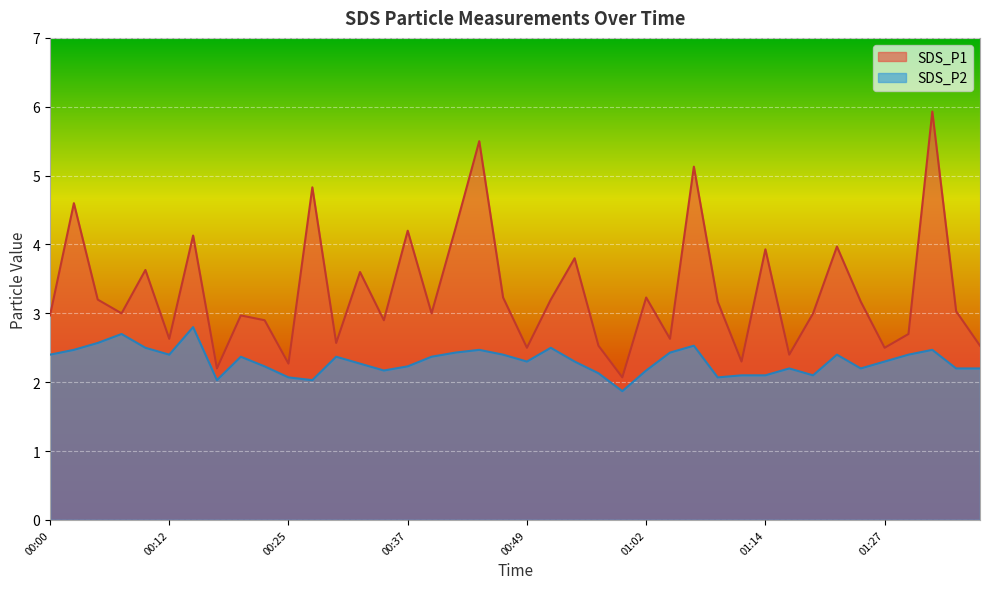

Which series changed the most between 00:27 and 01:22?

SDS_P1